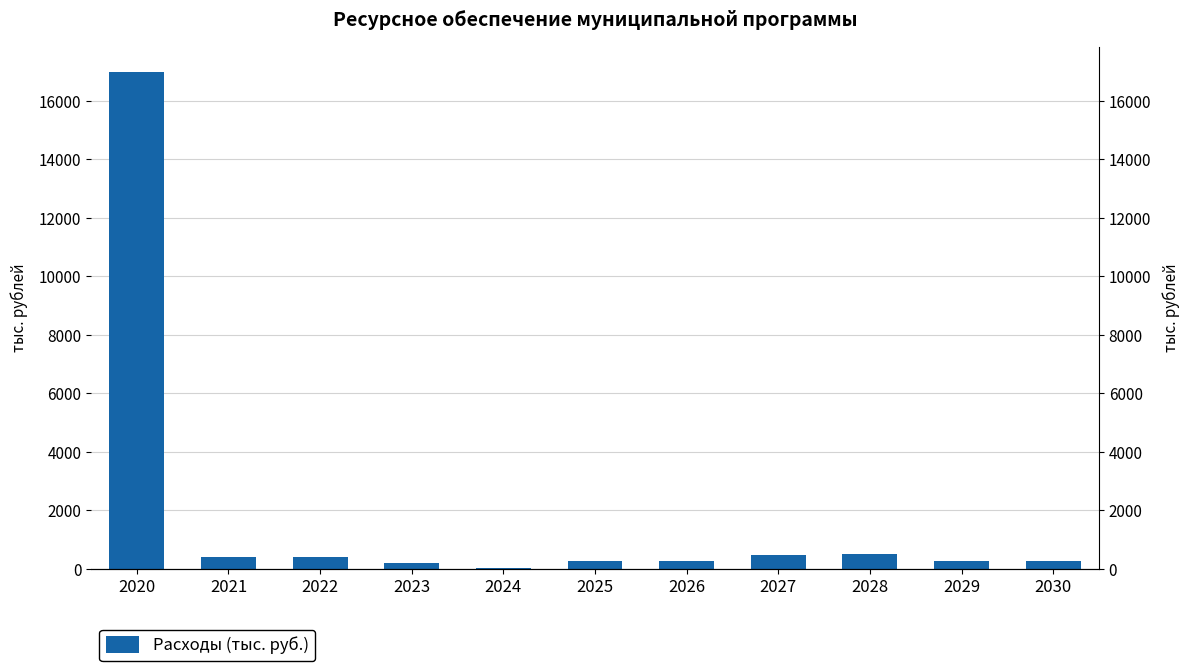

Reading left to right, list all the values displayed in this chart.

17002.7	425.6	421.0	220.0	20.0	270.0	270.0	470.0	510.0	270.0	270.0